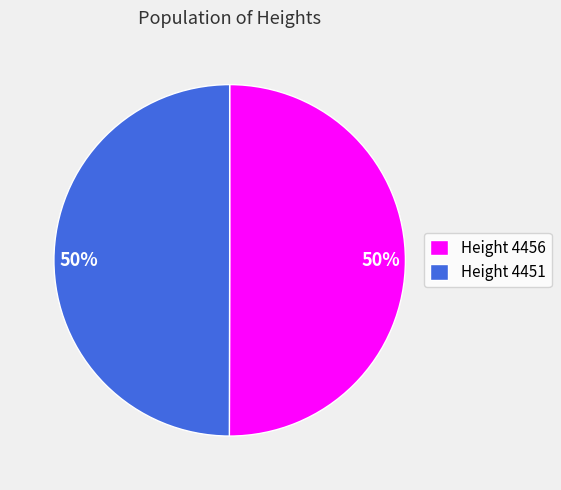

True or false: Height 4456 accounts for 41% of the total.

False